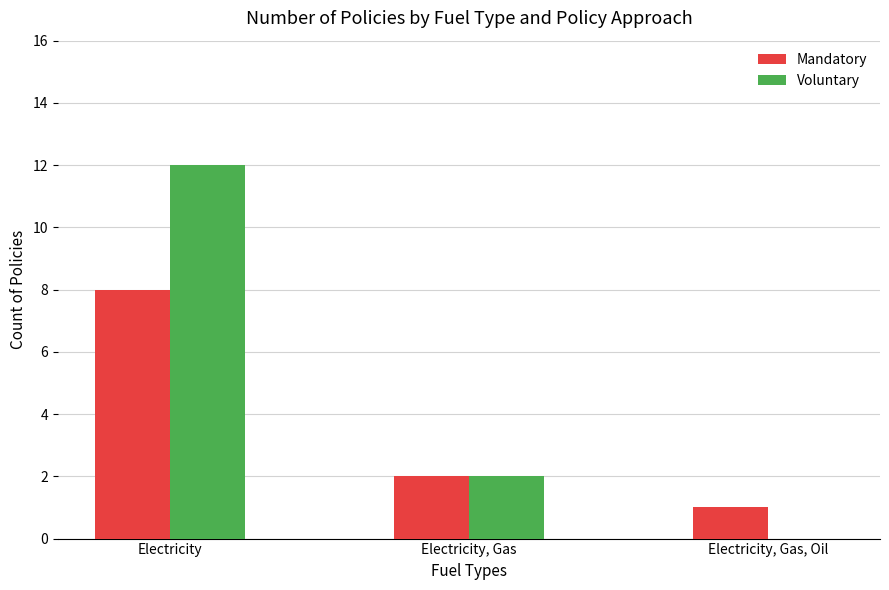

Is it true that Voluntary equals 12 at Electricity?

True